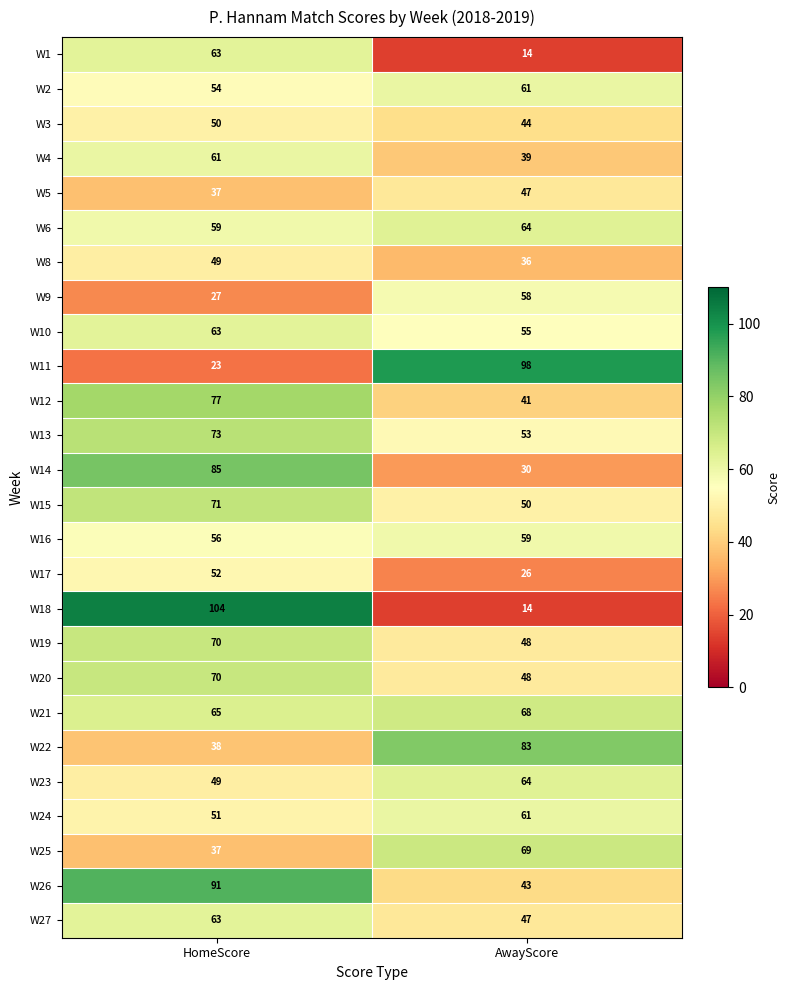

At which category is the sum across all series the highest?

HomeScore